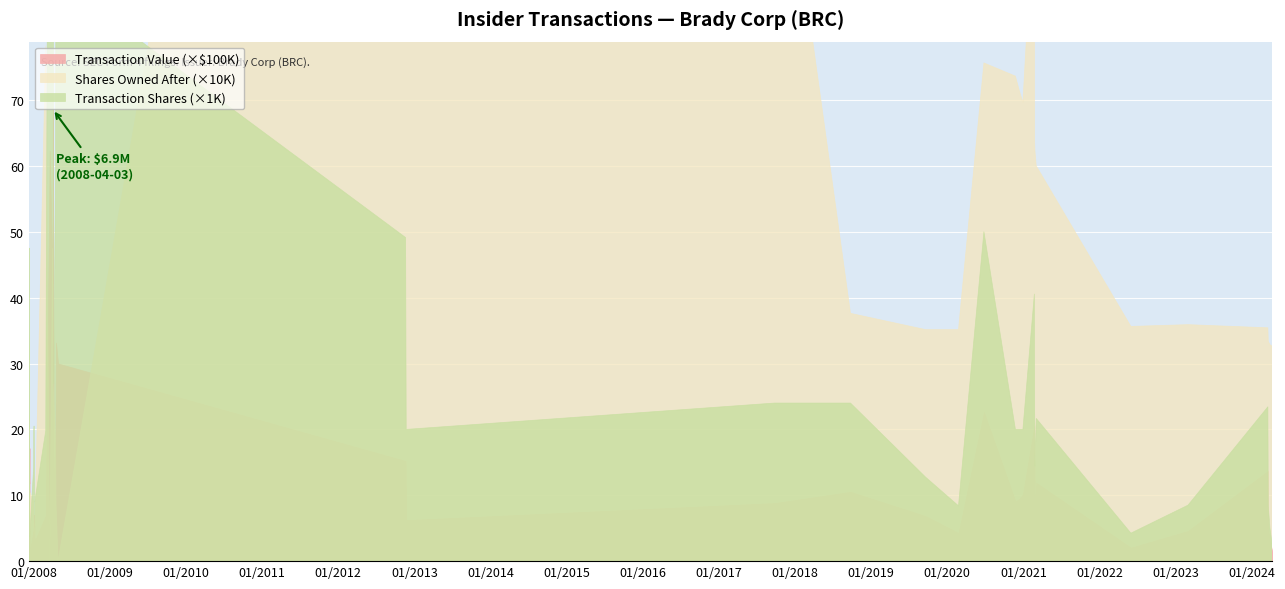

Reading left to right, extract all data points from this chart.

Transaction Value ($): 2007-12-10=1137537	2007-12-11=1298827	2007-12-12=1179024	2007-12-13=1714508	2007-12-14=133296	2008-01-02=490326	2008-01-03=693396	2008-01-04=703355	2008-01-07=306000	2008-02-29=693416	2008-03-19=6228593	2008-04-02=4218966	2008-04-03=6857781	2008-04-07=917048	2008-04-16=2050867	2008-04-18=3316250	2008-04-28=3000568	2012-11-20=1521294	2012-11-23=623268	2017-09-25=882000	2018-09-24=1052640	2019-09-20=684492	2020-02-24=427812	2020-06-25=2265000	2020-11-23=910800	2020-12-10=940553	2020-12-29=1014600	2021-02-22=2062748	2021-02-23=1270727	2021-02-25=779688	2021-03-03=1190004	2022-05-31=205360	2023-03-01=459213	2024-03-18=1369892	2024-03-20=477100	2024-03-28=298500	2024-04-08=144924
Transaction Shares: 2007-12-10=30000	2007-12-11=34400	2007-12-12=31900	2007-12-13=47500	2007-12-14=3700	2008-01-02=14200	2008-01-03=19800	2008-01-04=20500	2008-01-07=9000	2008-02-29=19800	2008-03-19=183178	2008-04-02=123928	2008-04-03=201691	2008-04-07=26971	2008-04-16=60319	2008-04-18=97535	2008-04-28=88252	2012-11-20=49129	2012-11-23=20000	2017-09-25=24000	2018-09-24=24000	2019-09-20=12730	2020-02-24=8400	2020-06-25=50000	2020-11-23=20000	2020-12-10=20000	2020-12-29=20000	2021-02-22=40546	2021-02-23=23900	2021-02-25=14436	2021-03-03=21664	2022-05-31=4250	2023-03-01=8500	2024-03-18=23430	2024-03-20=8322	2024-03-28=5000	2024-04-08=2415
Shares Owned After: 2007-12-10=222569	2007-12-11=188169	2007-12-12=156269	2007-12-13=108769	2007-12-14=105069	2008-01-02=90869	2008-01-03=71069	2008-01-04=50569	2008-01-07=41569	2008-02-29=781874	2008-03-19=599	2008-04-02=474768	2008-04-03=273077	2008-04-07=246106	2008-04-16=185787	2008-04-18=88252	2008-04-28=0	2012-11-20=3021220	2012-11-23=3001220	2017-09-25=1206335	2018-09-24=376183	2019-09-20=351419	2020-02-24=351419	2020-06-25=756296	2020-11-23=736296	2020-12-10=716296	2020-12-29=696296	2021-02-22=1014150	2021-02-23=636100	2021-02-25=621664	2021-03-03=600000	2022-05-31=356340	2023-03-01=359019	2024-03-18=354245	2024-03-20=333593	2024-03-28=328593	2024-04-08=326178